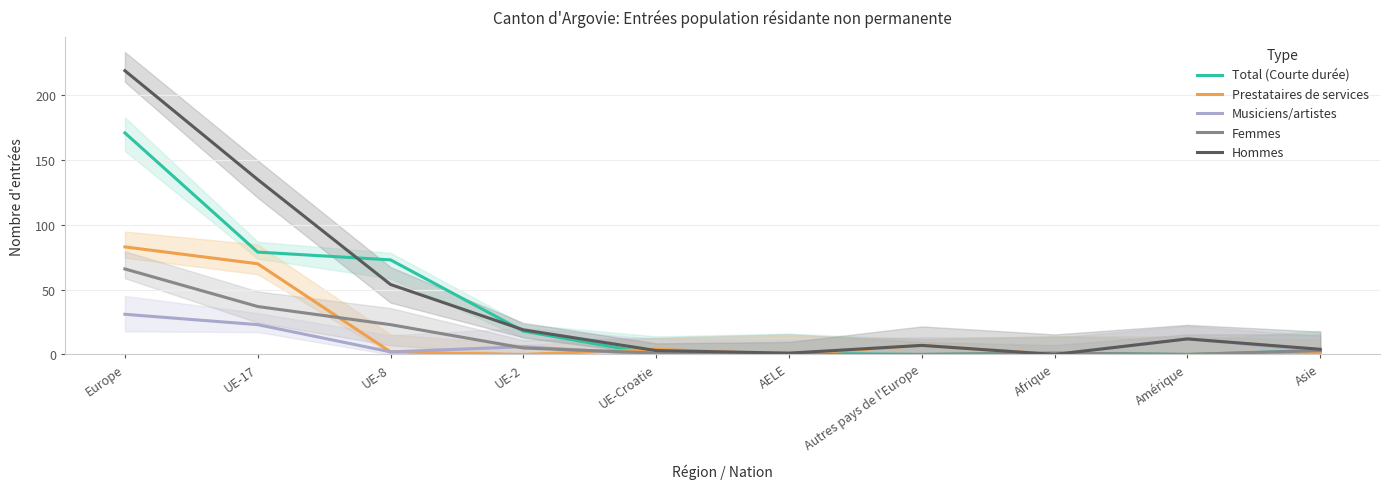

Is this an area chart (filled region under the line)?

No